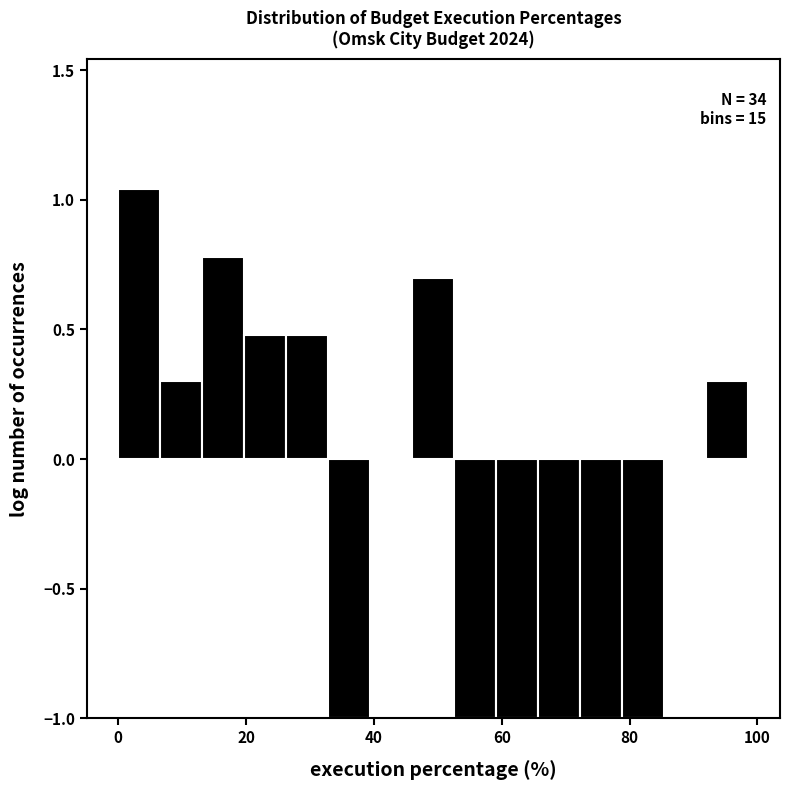

Around what value on the x-axis is the tallest bar? Give the approximate position of its centre, as read against the axis.

4